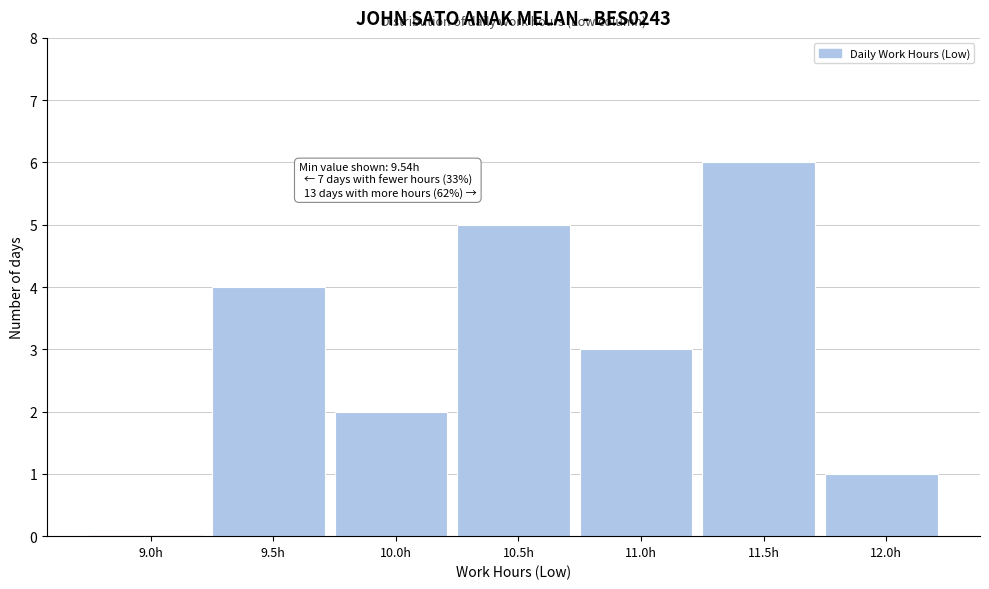

Reading right to left, transcribe all the data shown in this chart.

12.0h=1	11.5h=6	11.0h=3	10.5h=5	10.0h=2	9.5h=4	9.0h=0